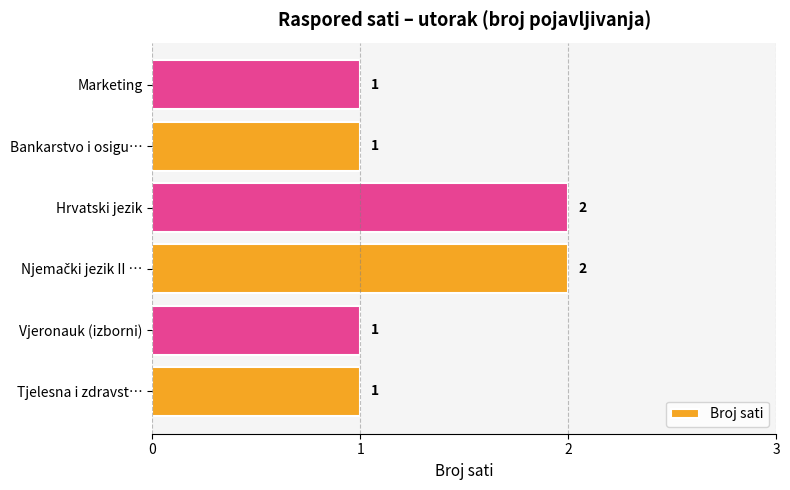

What is the smallest value displayed?

1